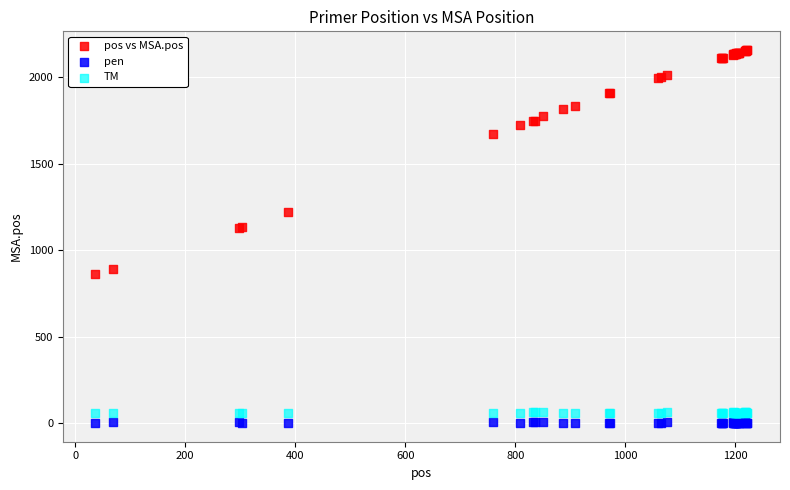

In the pos vs MSA.pos series, what Y value is closest to 1509?

1675.0